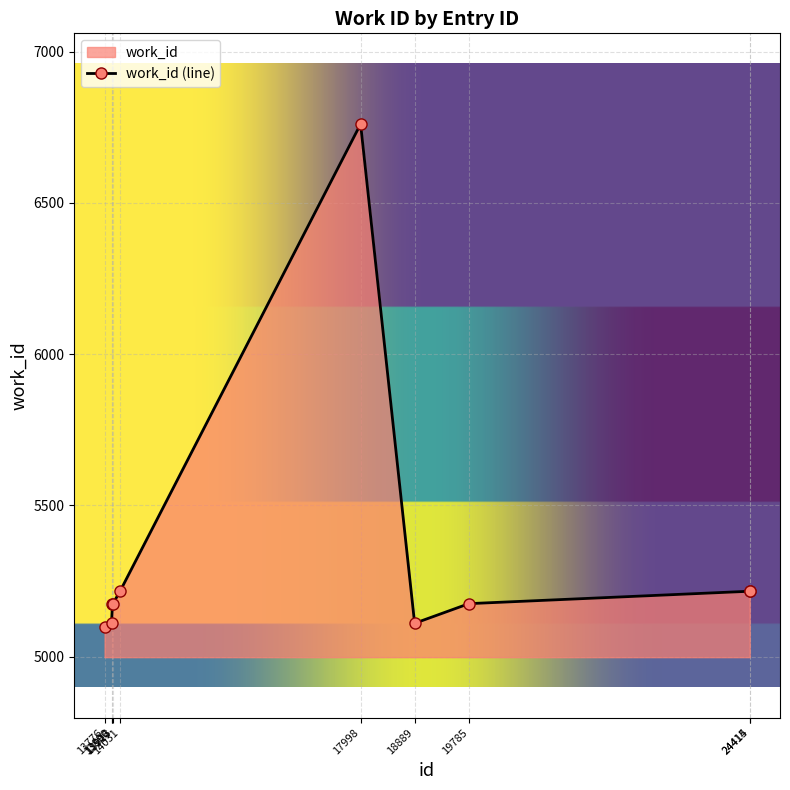

Where does the data first go above 5175?

14031